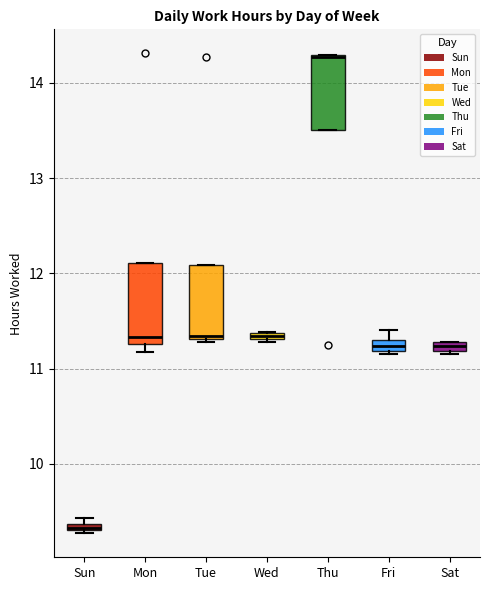

Where is the upper edge of the box for Tue on the y-axis? The values are not printed on the chart, so give them approximately, as read against the axis.

12.1